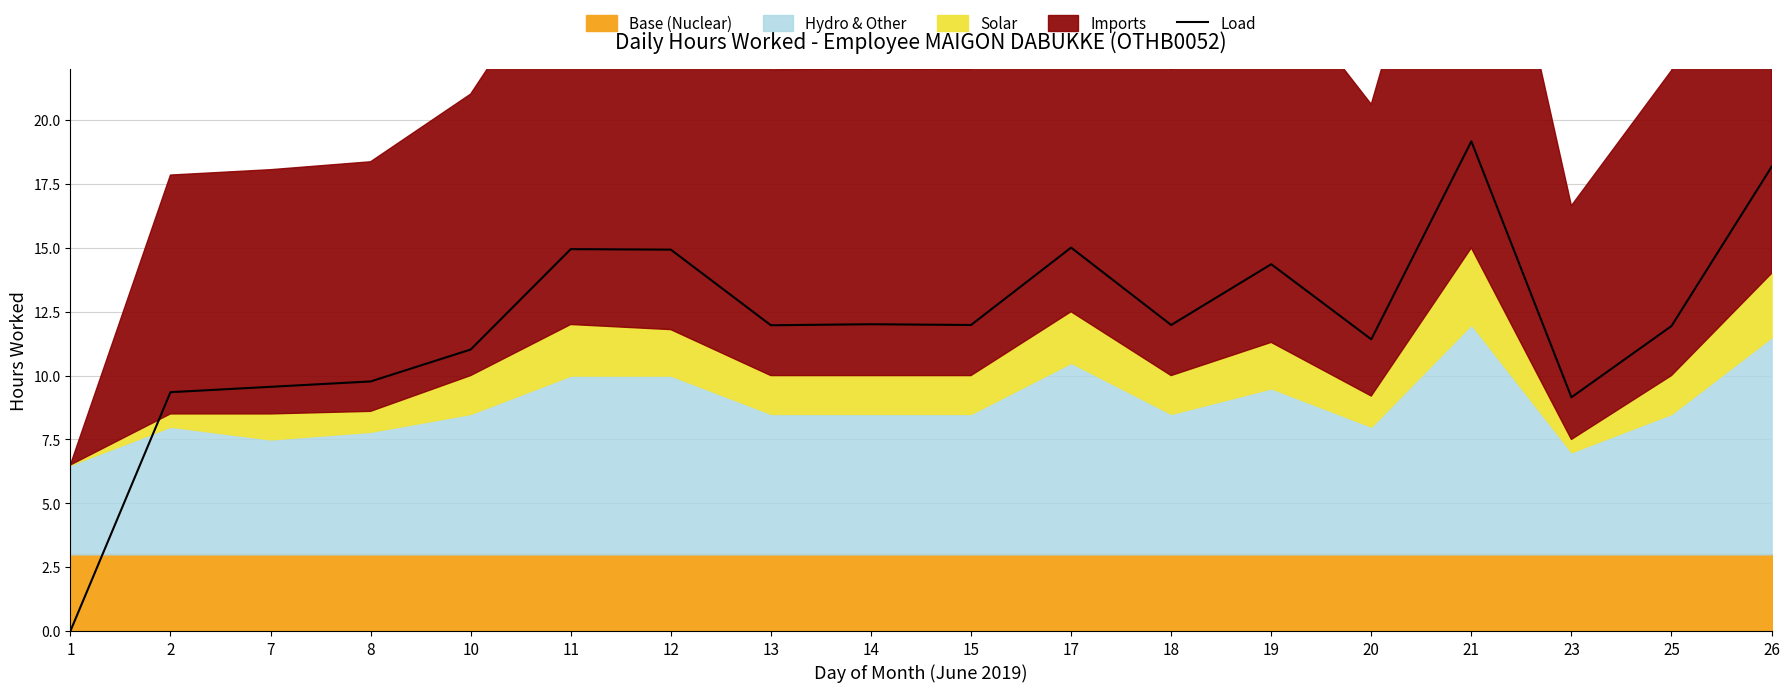

What is the difference between the second highest and second lowest values?

9.0